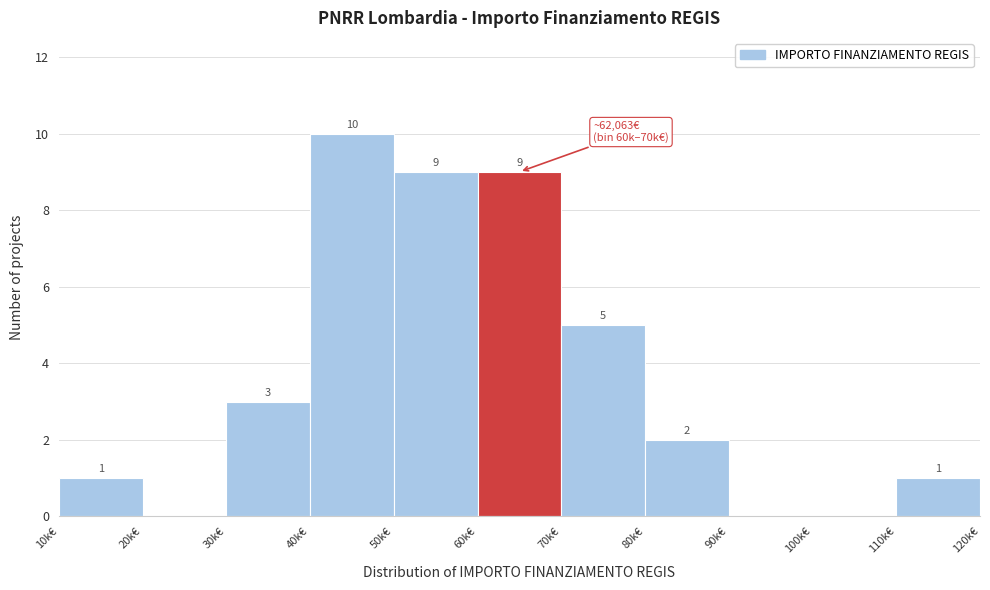

Reading left to right, list all the values displayed in this chart.

10k€=1	20k€=0	30k€=3	40k€=10	50k€=9	60k€=9	70k€=5	80k€=2	90k€=0	100k€=0	110k€=1